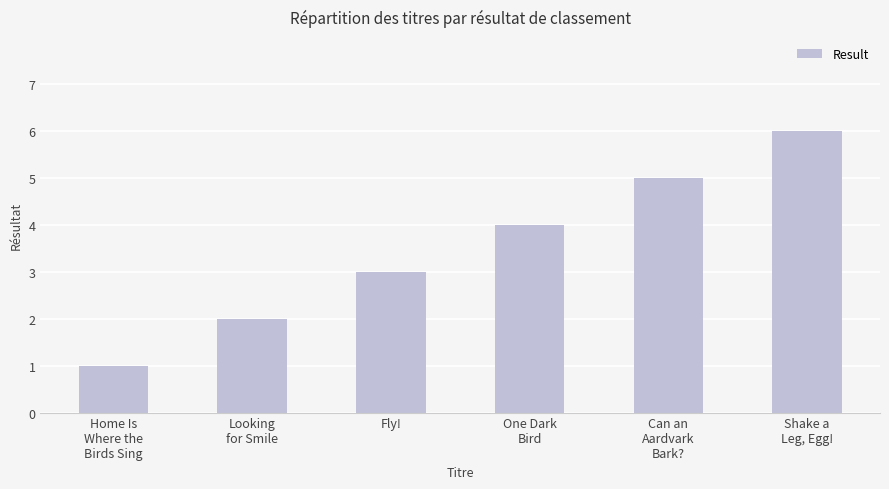

At which category does the chart reach its peak across all series?

Shake a
Leg, Egg!